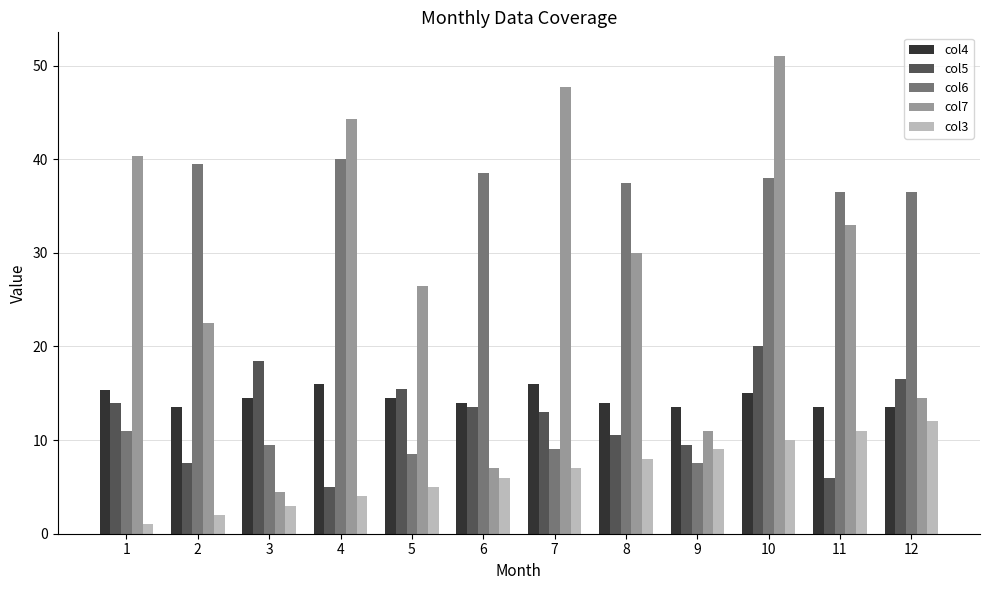

Between 5 and 8, which series saw the biggest shift?

col6